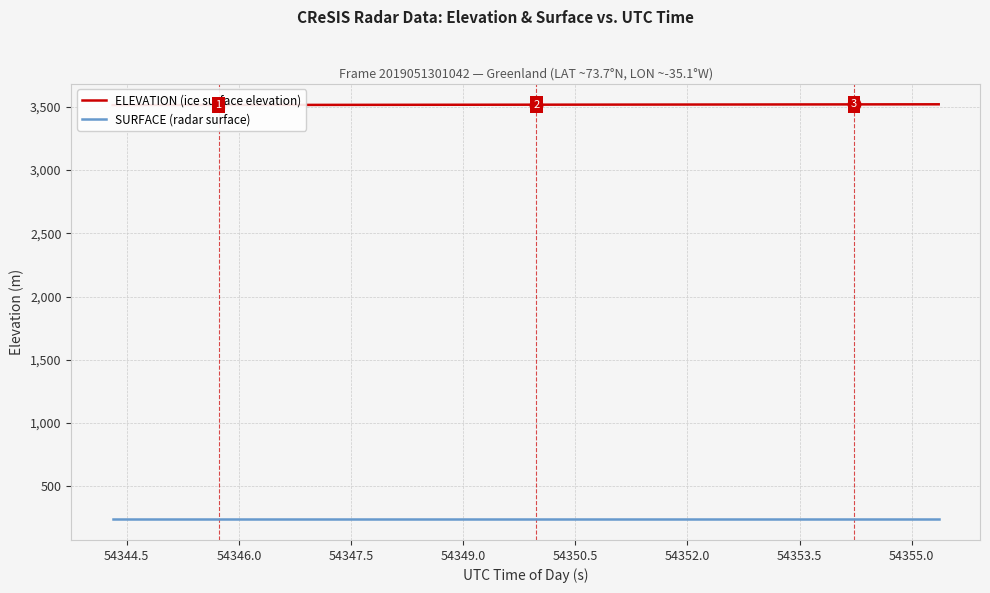

What is the value of the ELEVATION (ice surface elevation) point at the 18th from the left?

3516.3